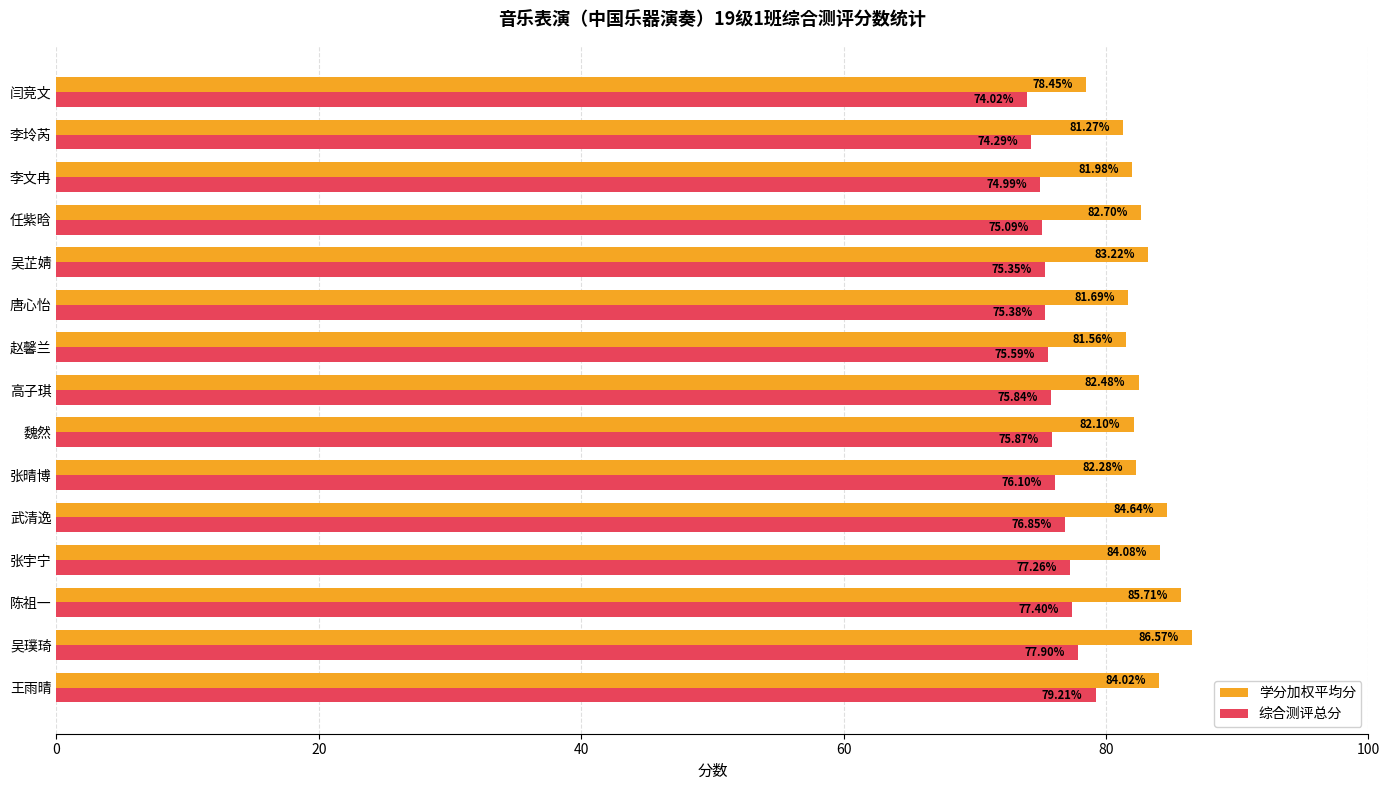

What is the smallest value displayed?

74.0